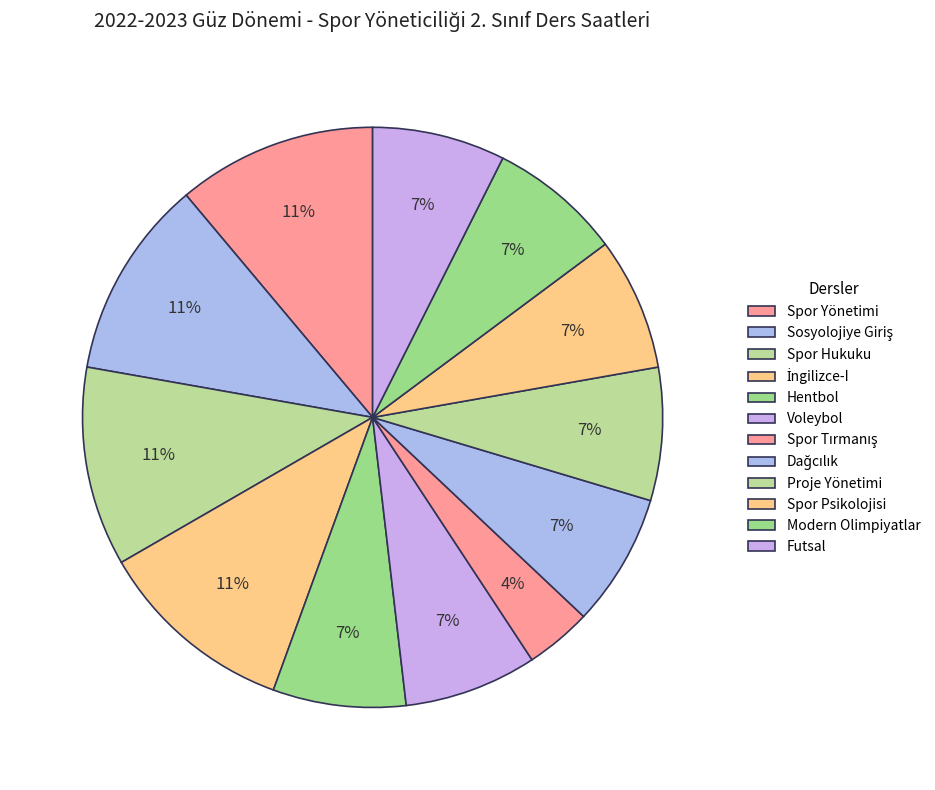

How many slices are in this pie chart?

12